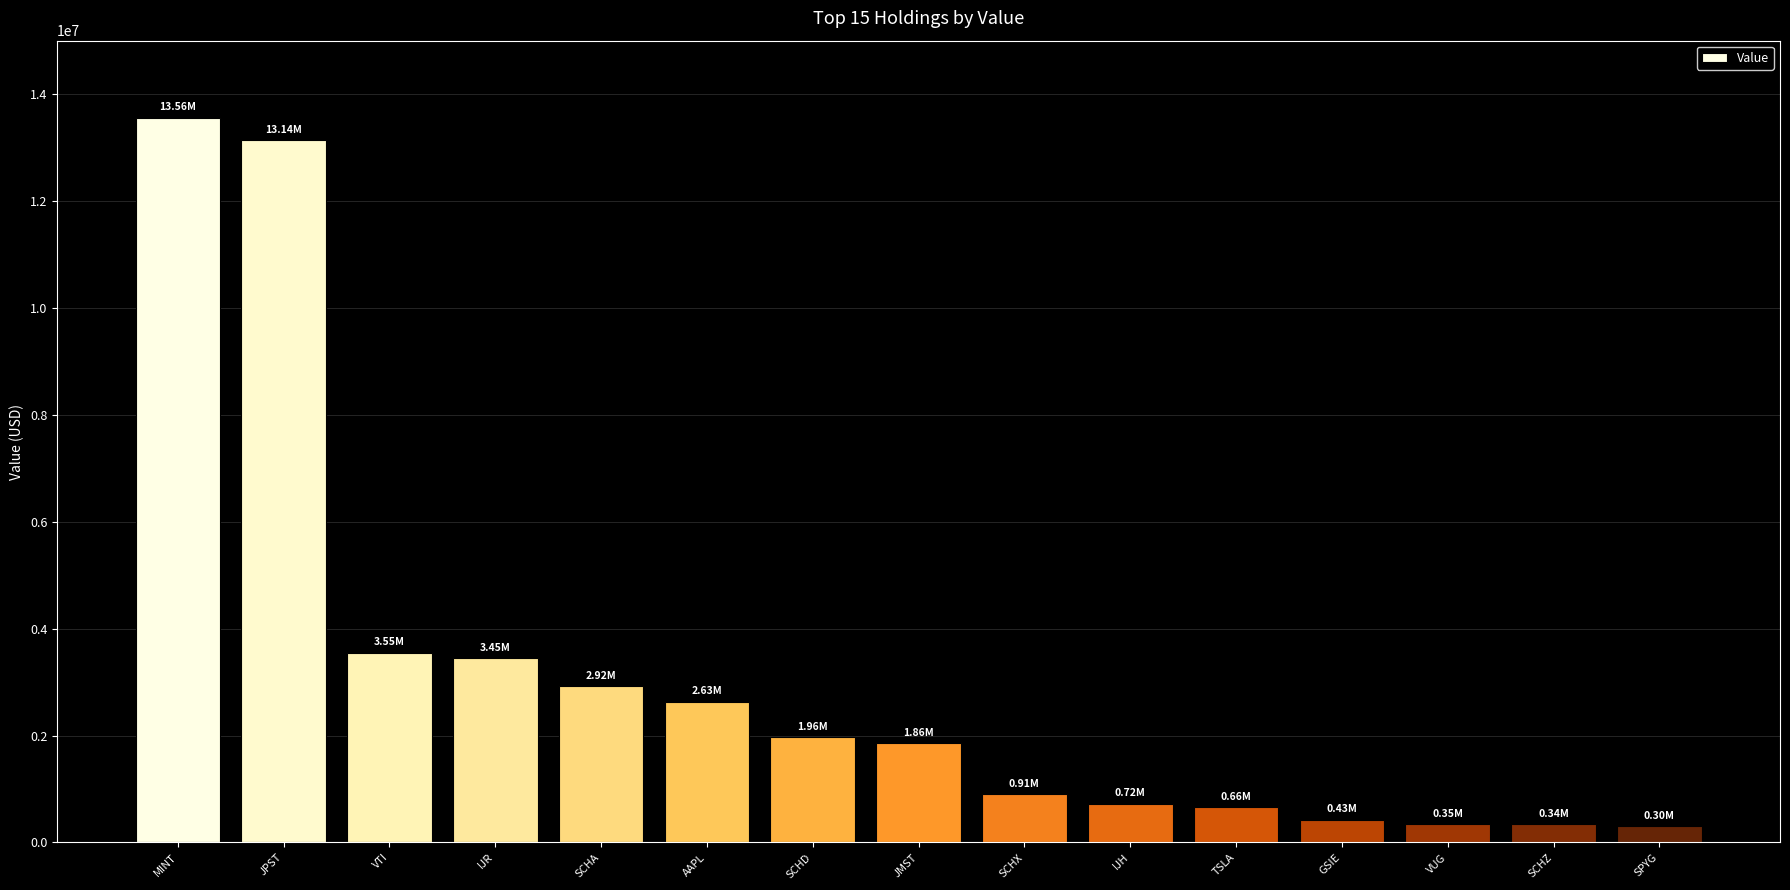

What is the sum of the values at IJR and JMST?

5312000